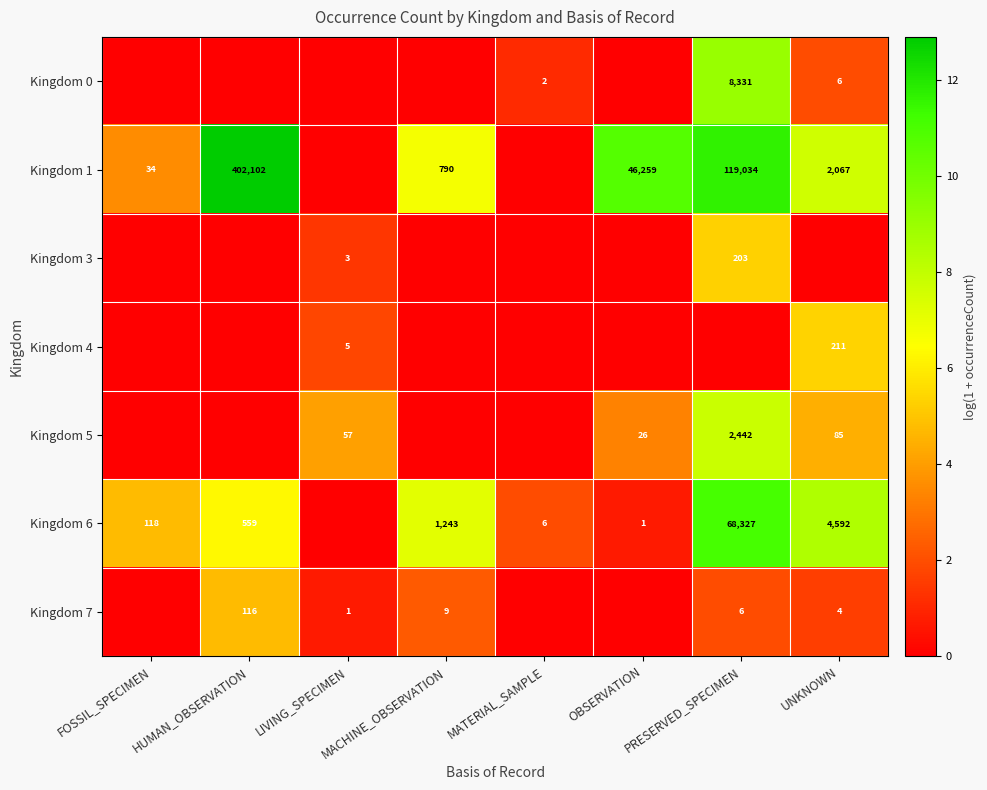

At which category is the sum across all series the highest?

PRESERVED_SPECIMEN